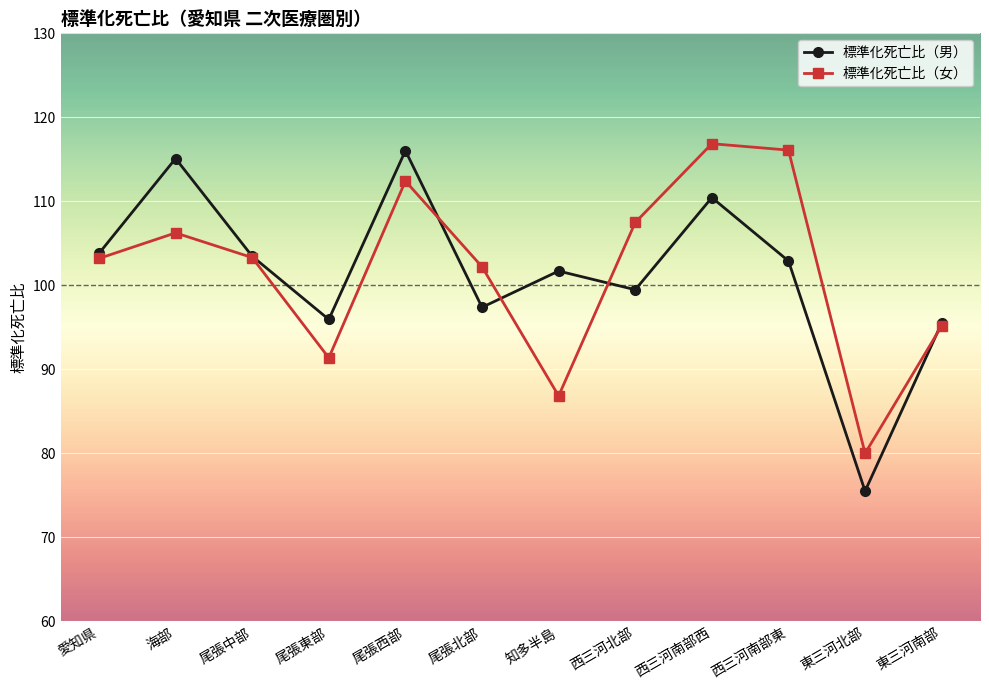

Which series has the largest range (max minus min)?

標準化死亡比（男）